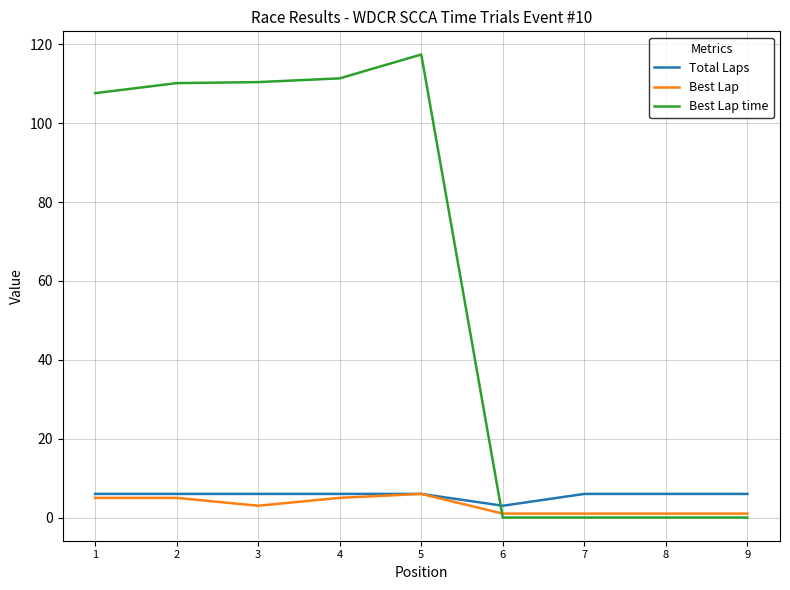

What is the total value across all series at 7?

7.0